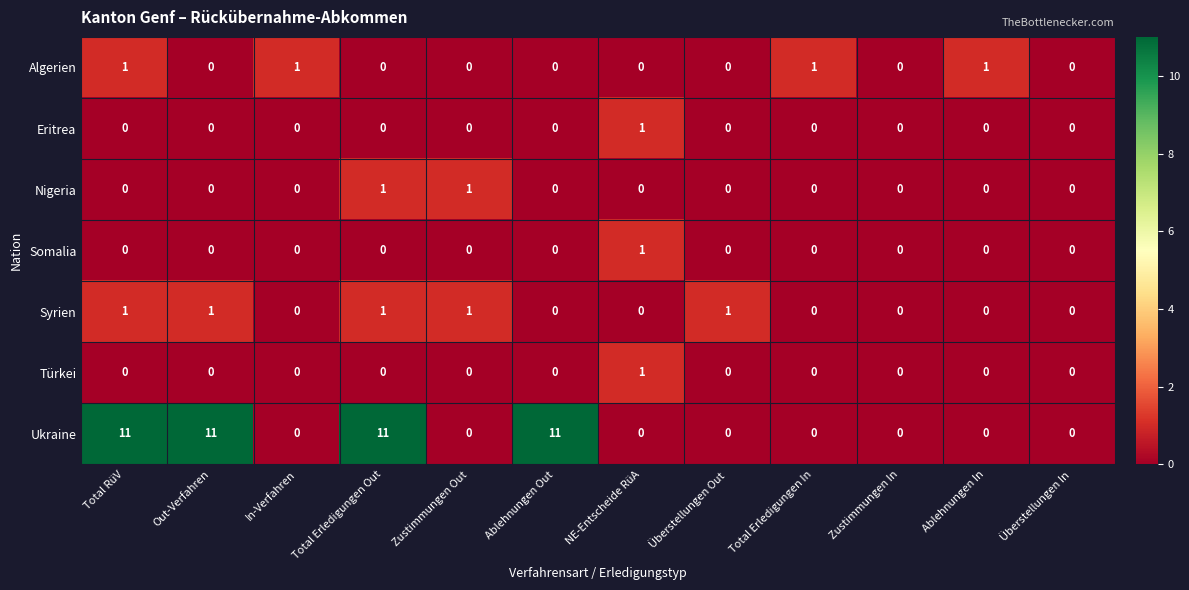

What is the average value of the Ukraine series?

4